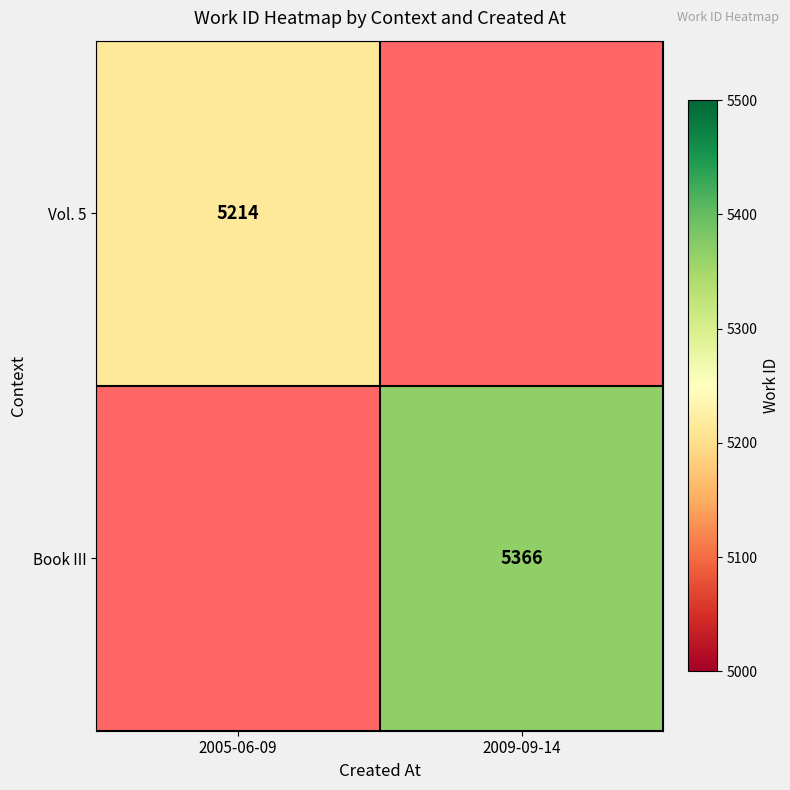

The value of Vol. 5 at 2005-06-09 is 5214. True or false?

True